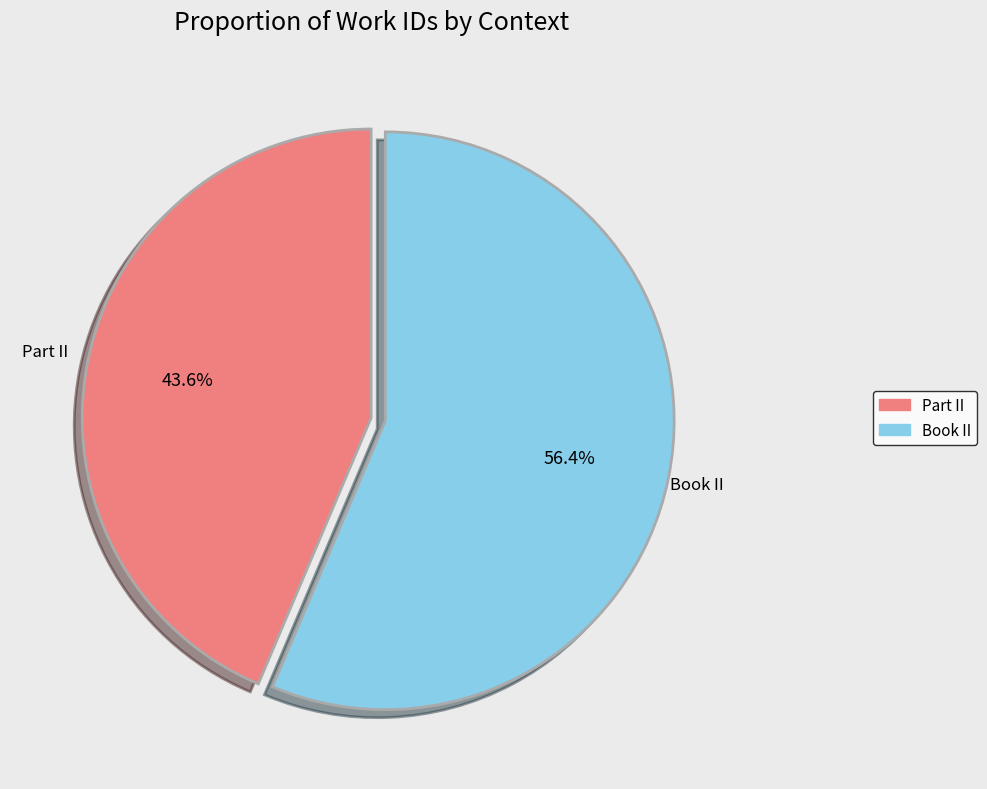

The Book II slice represents 56% of the pie. True or false?

True